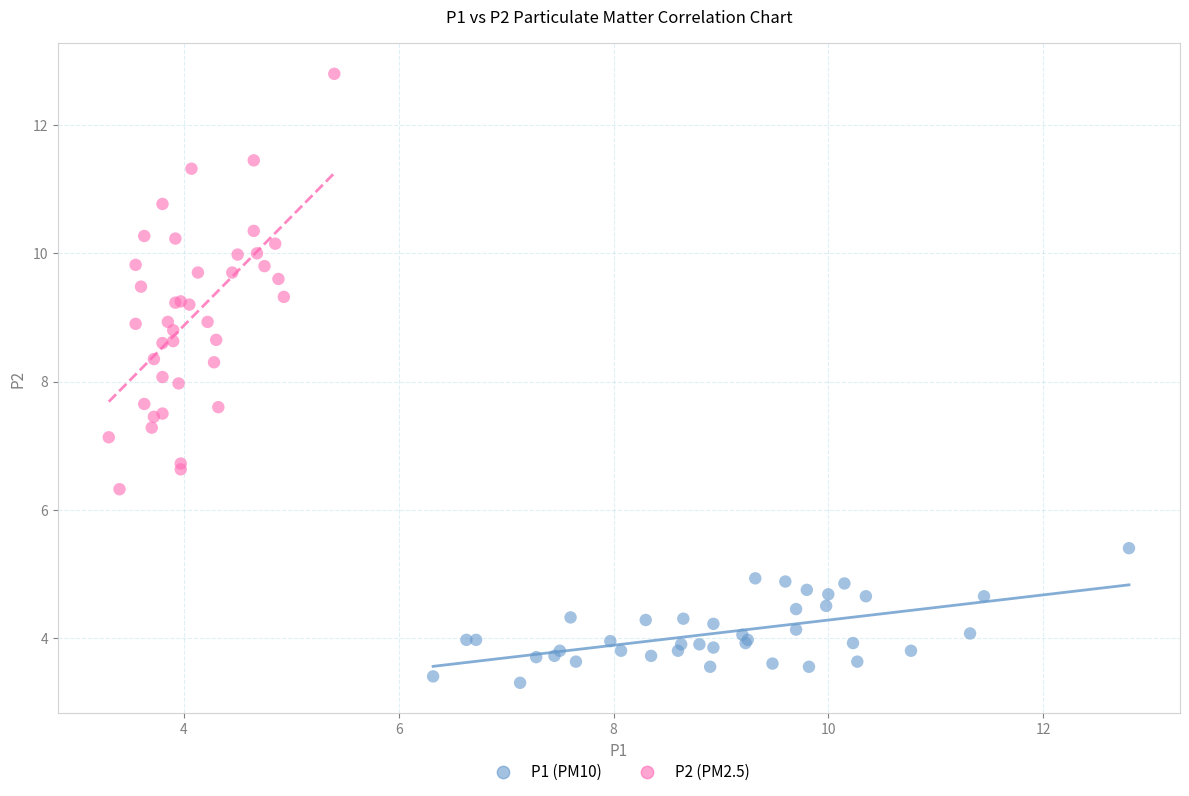

Which series reaches the minimum Y coordinate?

P1 (PM10)